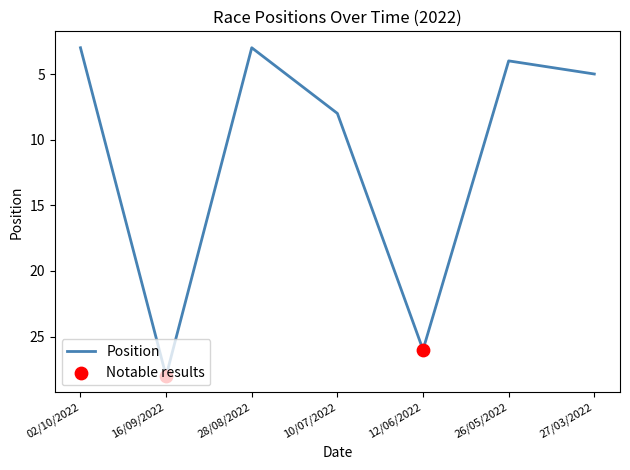

Which has a higher value, 10/07/2022 or 16/09/2022?

16/09/2022